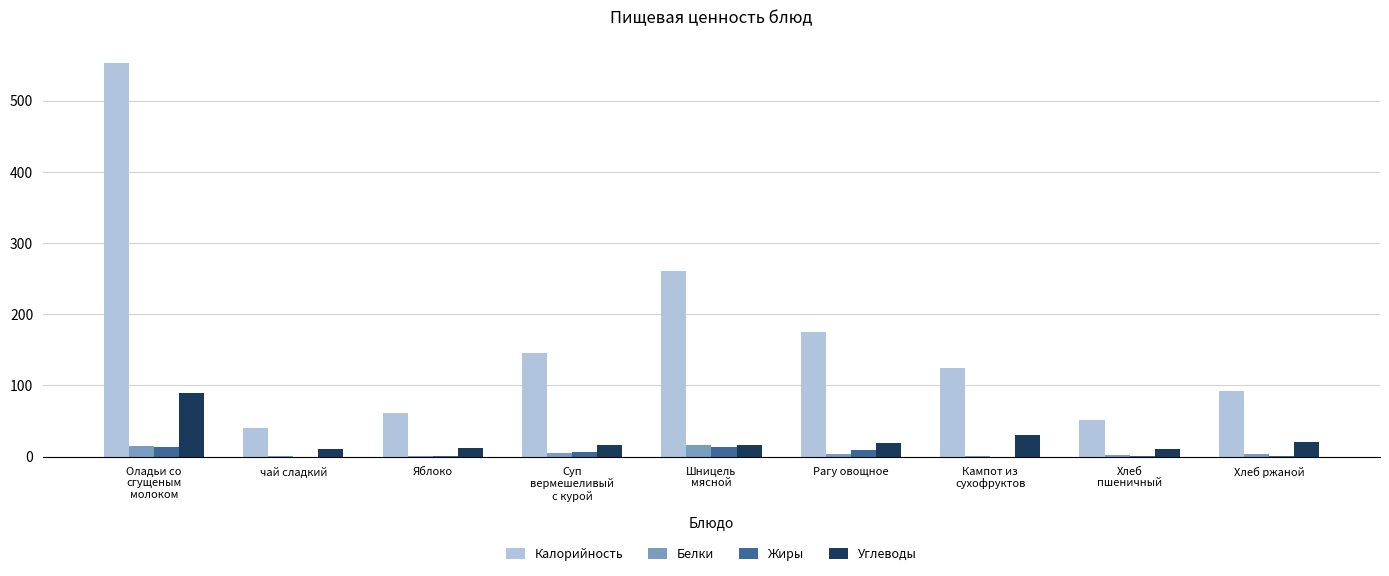

Is the value of Белки at Хлеб ржаной greater than the value of Калорийность at чай сладкий?

No